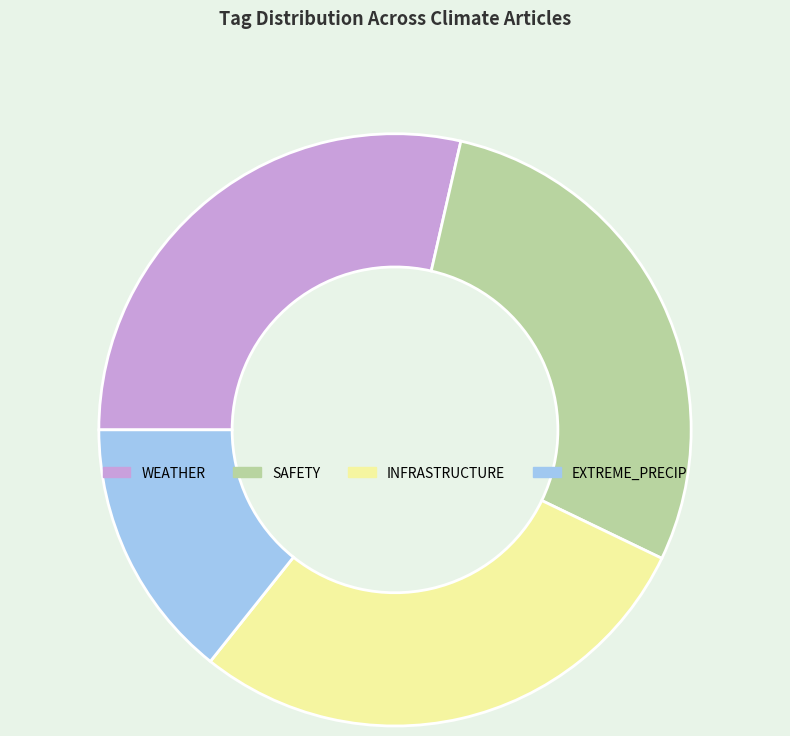

Combined, do WEATHER and SAFETY account for over 50%?

Yes